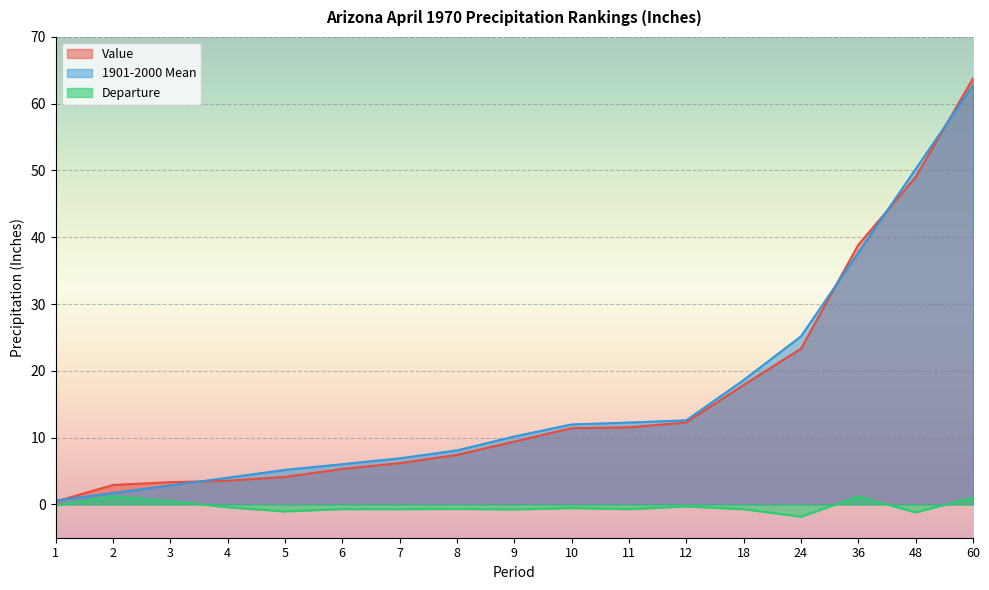

Count the number of categories in the chart.

17